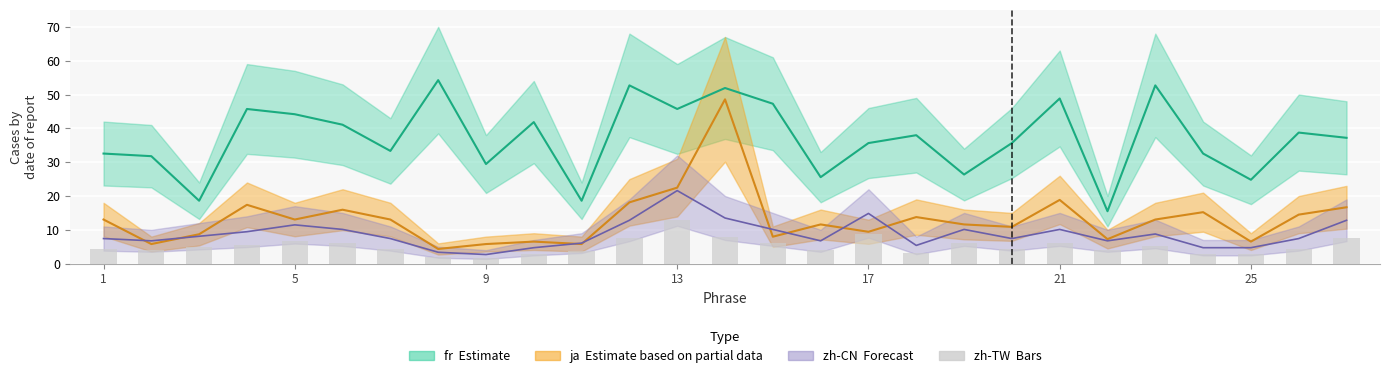

Does the chart contain any negative values?

No